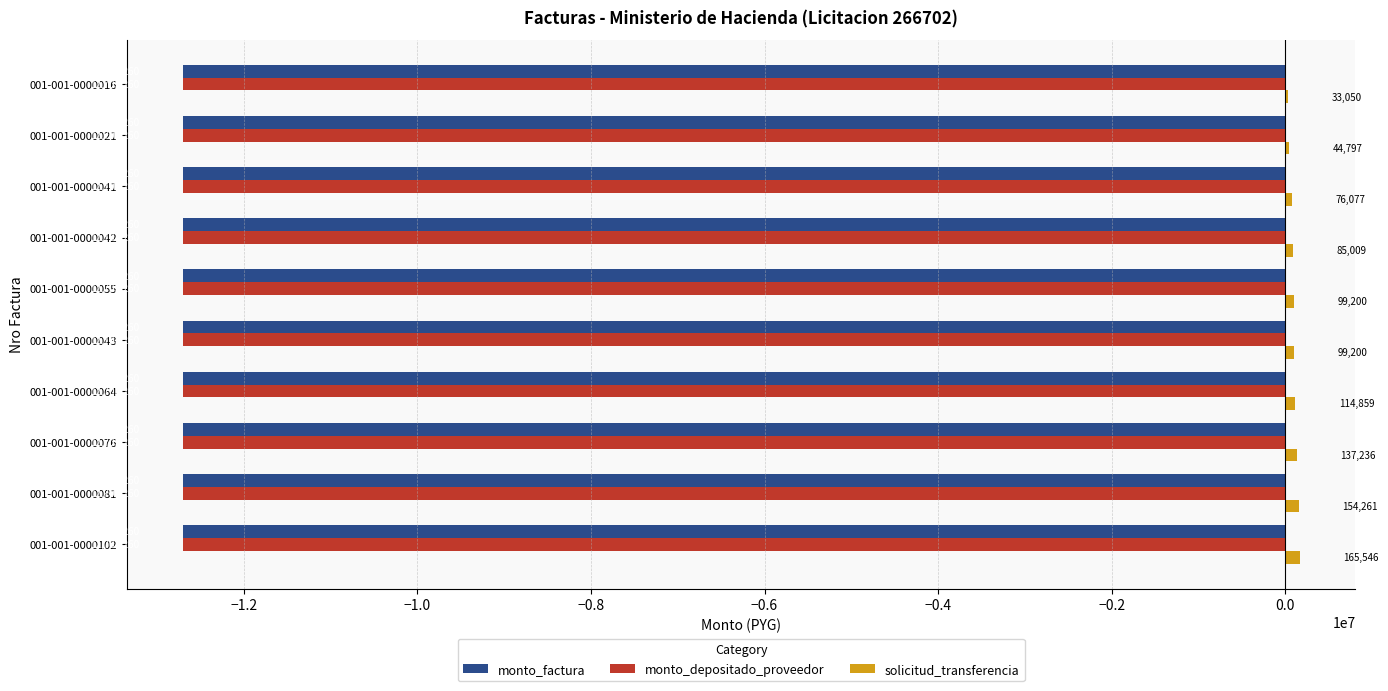

List the series in order of their peak value, lowest first.

monto_factura, monto_depositado_proveedor, solicitud_transferencia